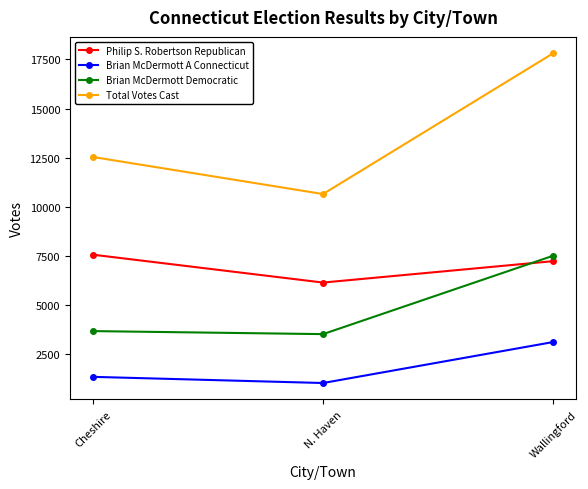

True or false: Brian McDermott A Connecticut has a value of 4901 at Wallingford.

False